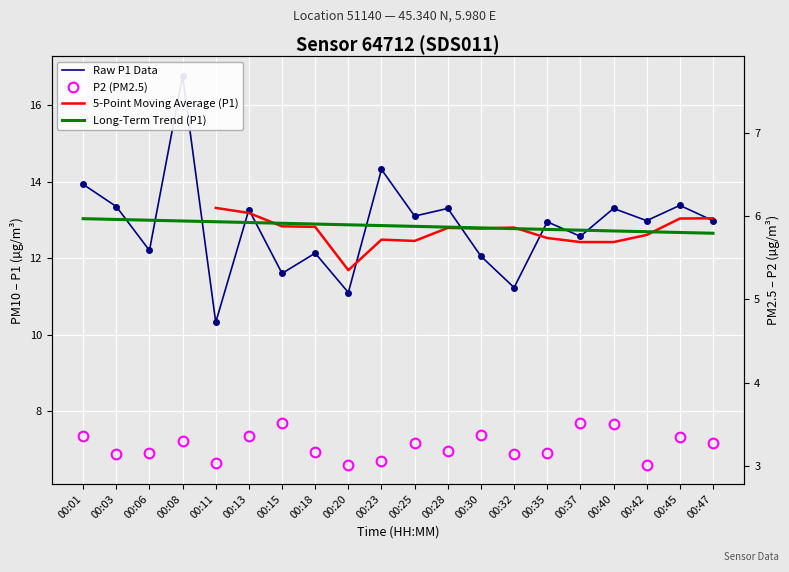

Between 00:11 and 00:13, which series saw the biggest shift?

P1